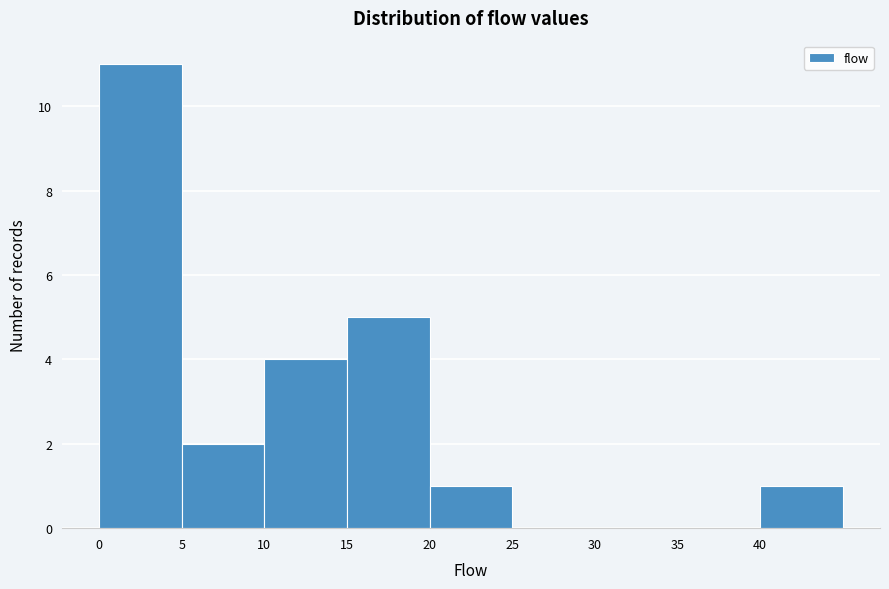

Over which range of the x-axis is the bar tallest?

0 to 5